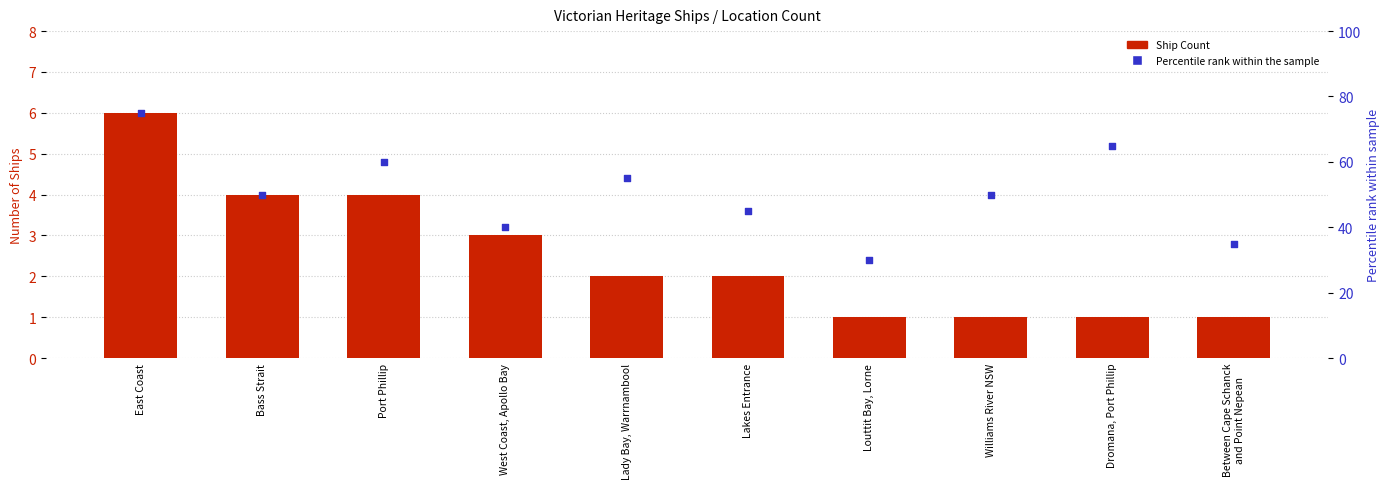

At how many categories does at least one series exceed 30?

9